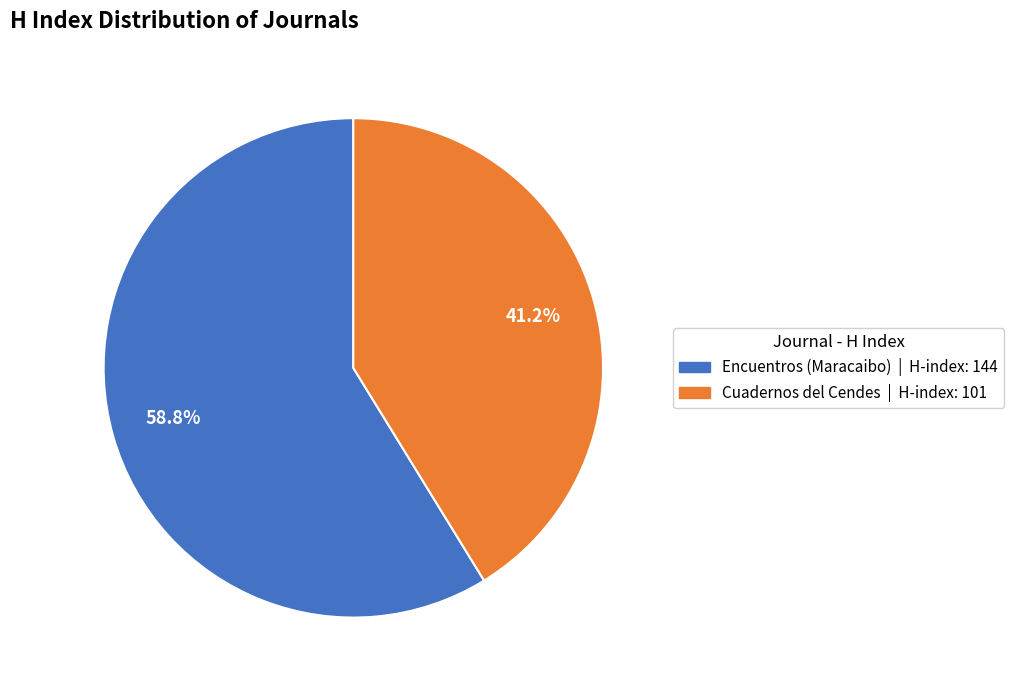

What is the largest slice in the pie chart?

Encuentros (Maracaibo)